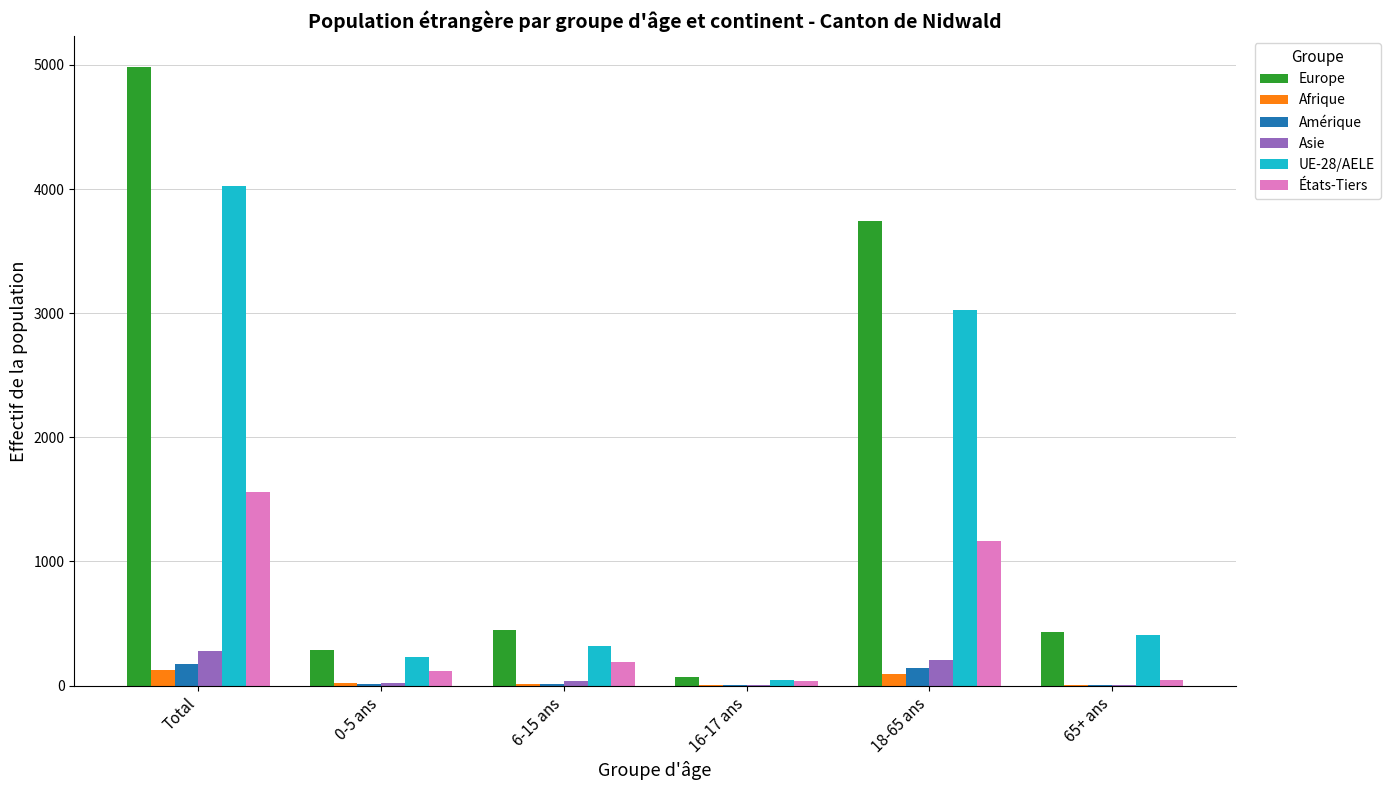

The Europe series shows 2411 at Total. True or false?

False